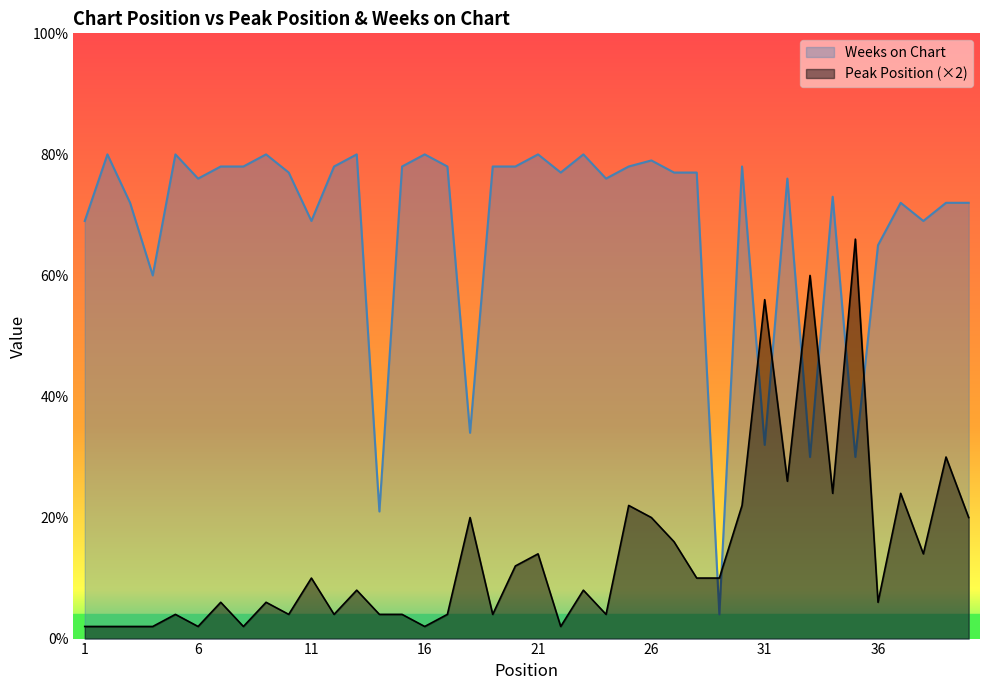

Which series ends up on top after the final intersection of Peak Position and Weeks on Chart?

Weeks on Chart